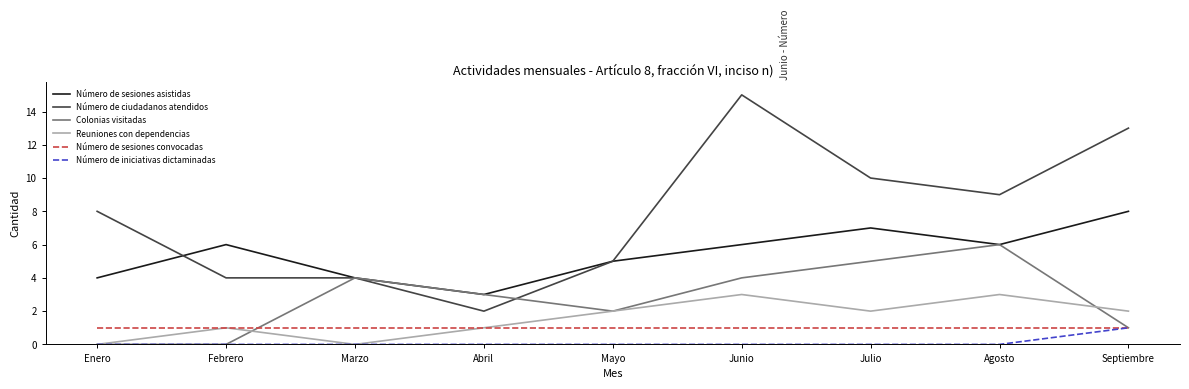

What is the difference between the maximum and minimum values in the Reuniones con dependencias series?

3